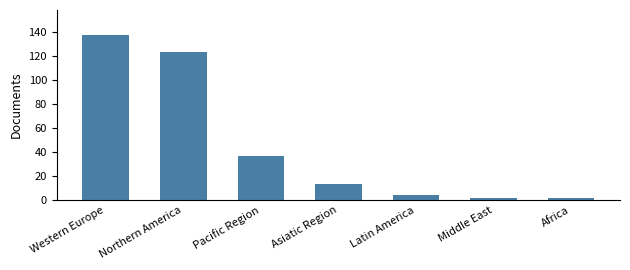

What is the minimum value shown in the chart?

2